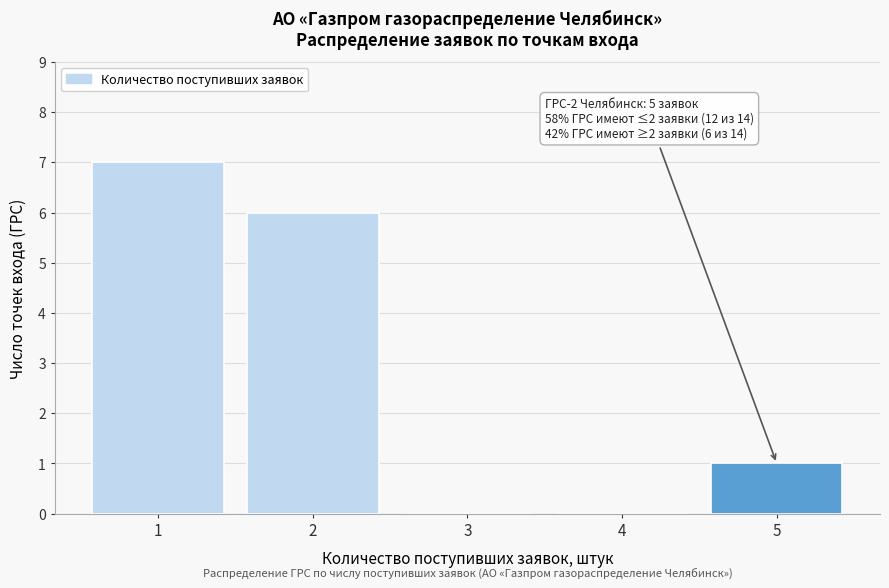

Reading right to left, list all the values displayed in this chart.

5=1	4=0	3=0	2=6	1=7